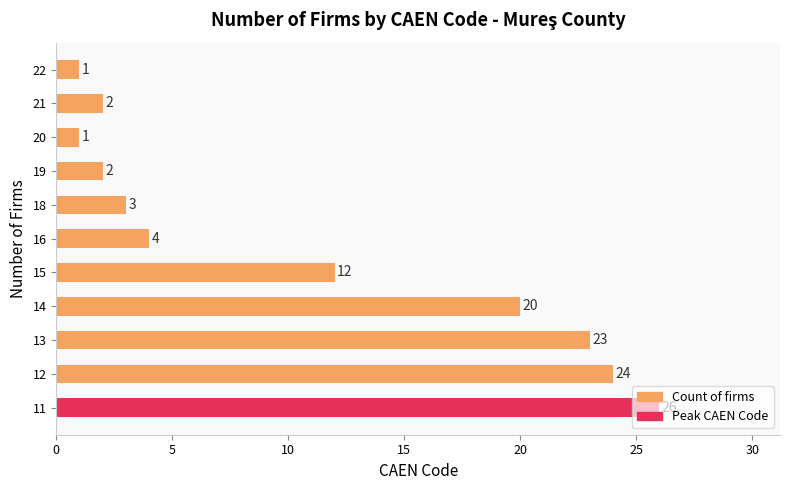

What is the difference between the maximum and minimum values in the Count of firms (CAEN Code) series?

25